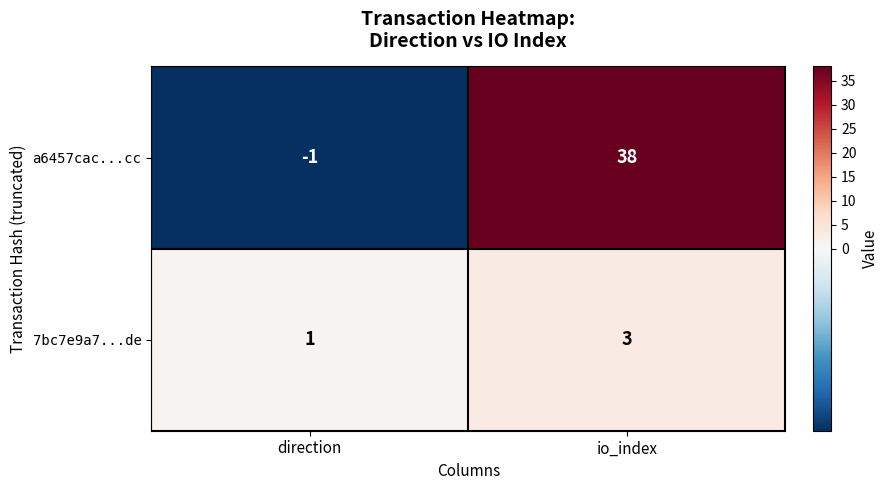

Rank the series by their maximum value, from lowest to highest.

7bc7e9a7...de, a6457cac...cc